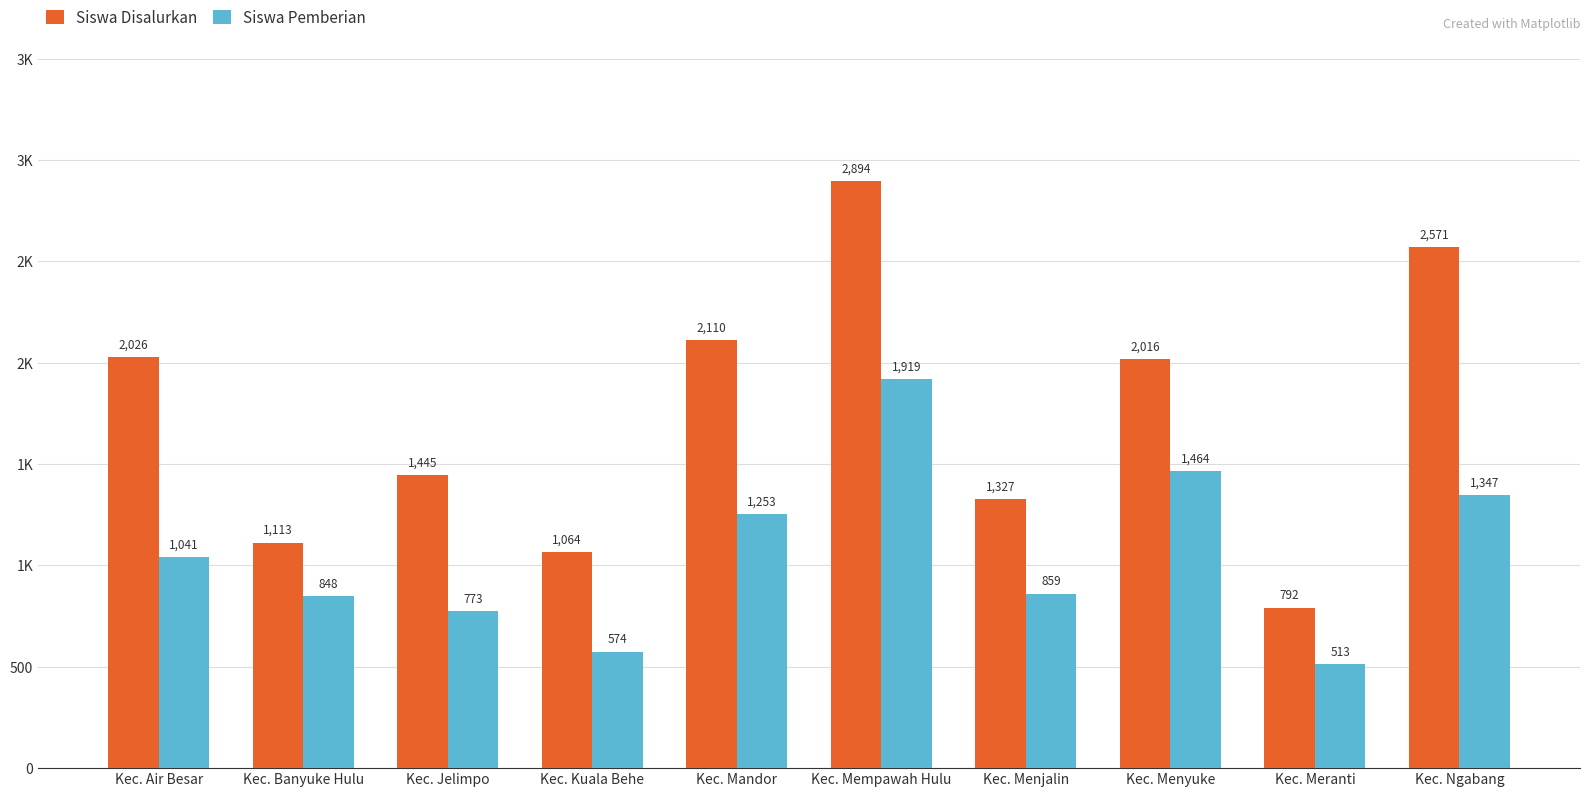

What is the total value across all series at Kec. Meranti?

1305